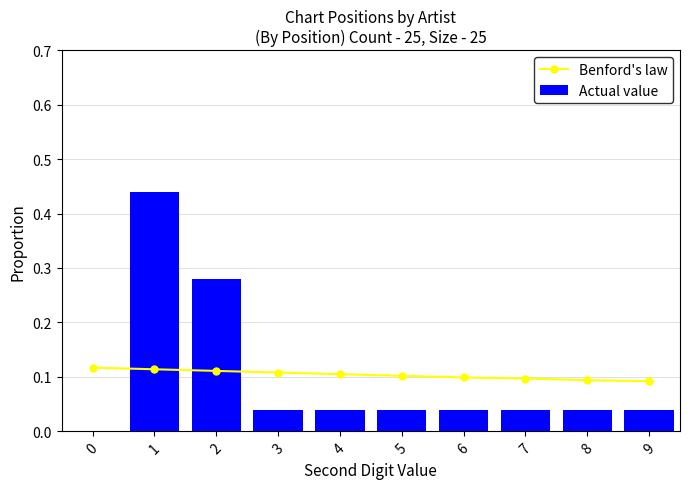

What is the sum of the Benford's law values at 6 and 8?

0.2